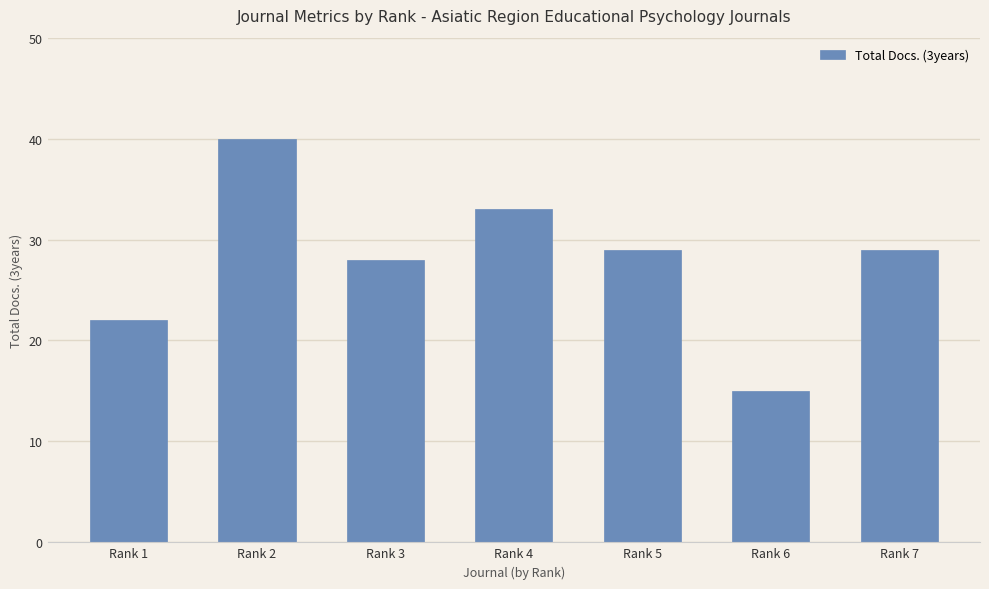

What is the change in value from Rank 4 to Rank 7?

-4